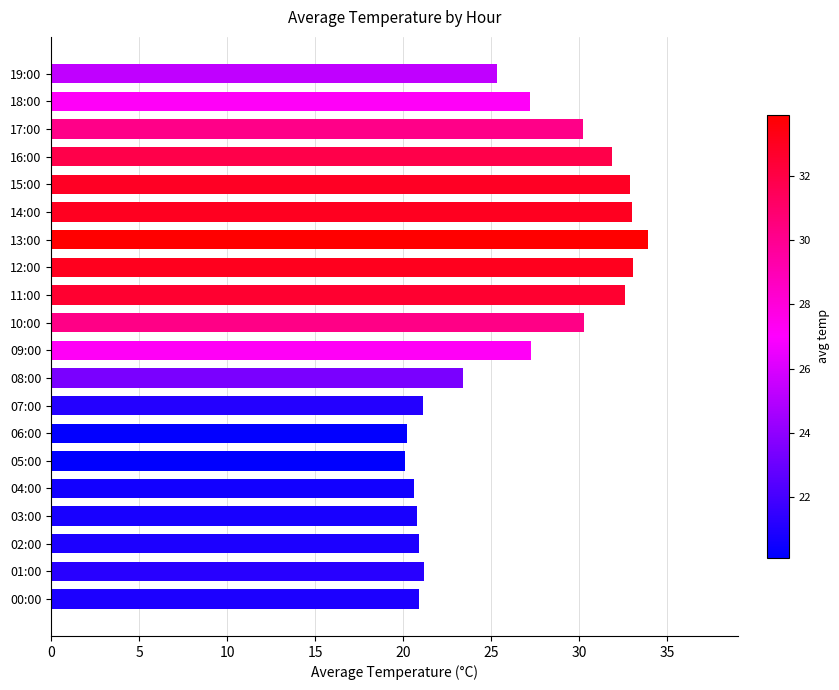

Are the bars grouped side by side (vs. stacked)?

No